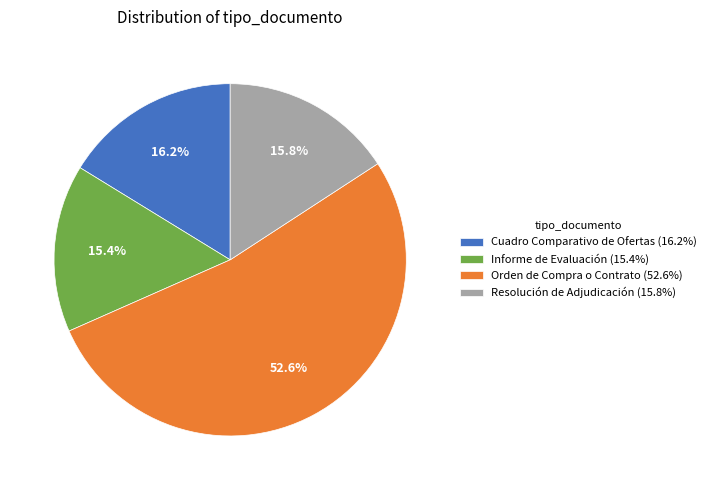

To the nearest percent, what is the combined percentage of Orden de Compra o Contrato and Cuadro Comparativo de Ofertas?

69%